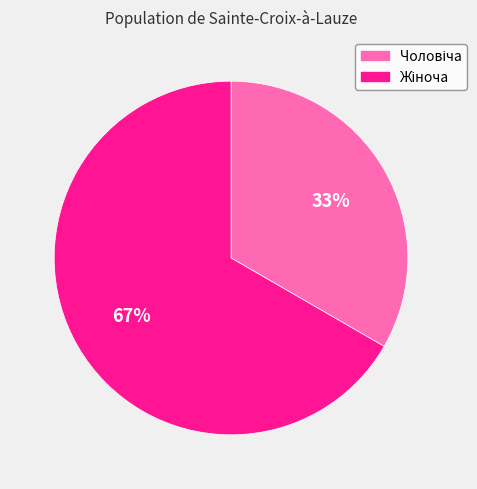

To the nearest percent, what is the average slice percentage?

50%